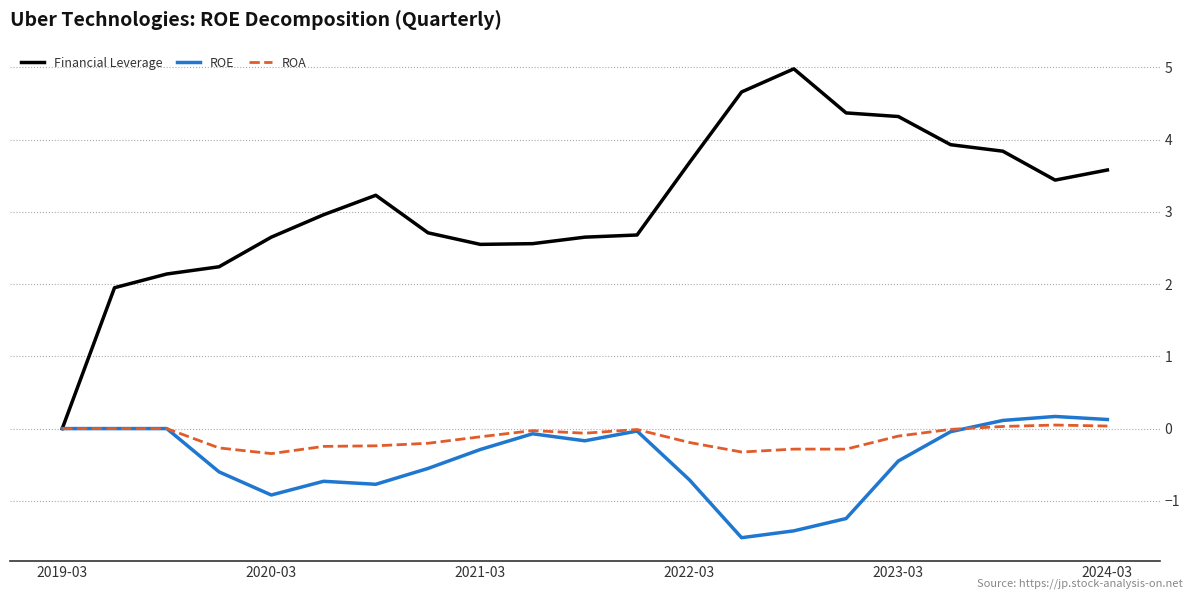

Which series has the largest total across all categories?

Financial Leverage